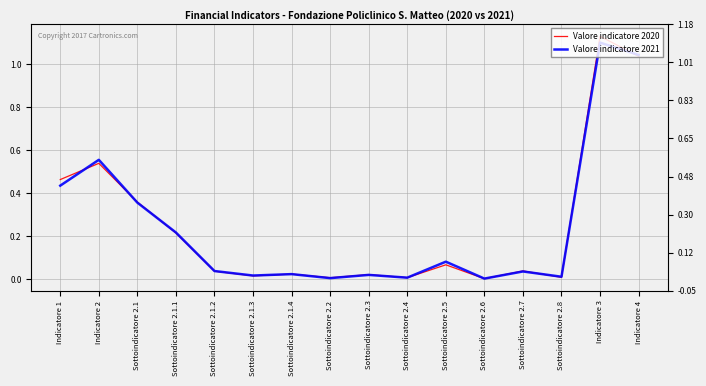

What position from the right is Sottoindicatore 2.2?

9